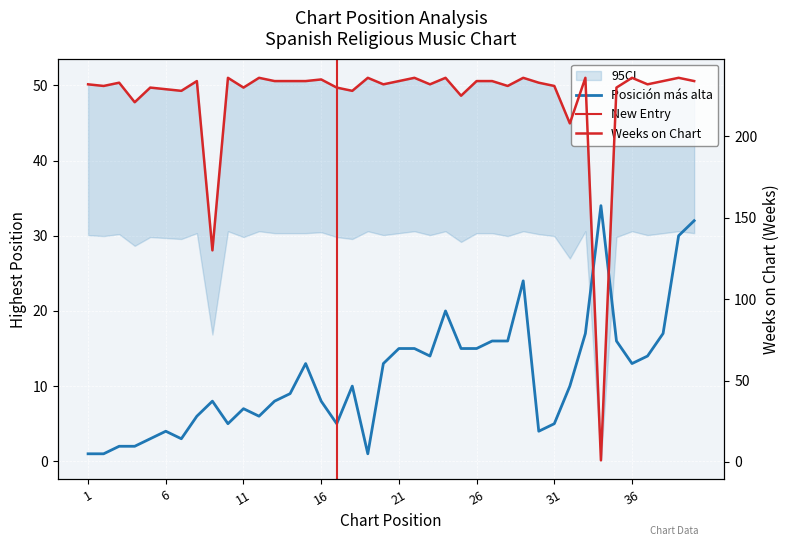

How many data points does each series have?

40